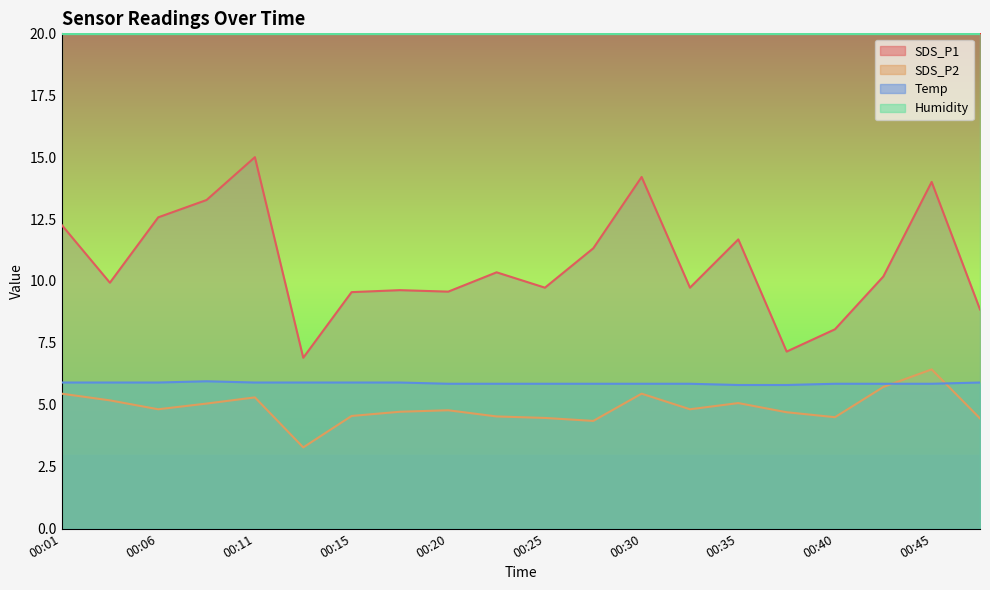

True or false: Temp and SDS_P2 intersect in this chart.

True